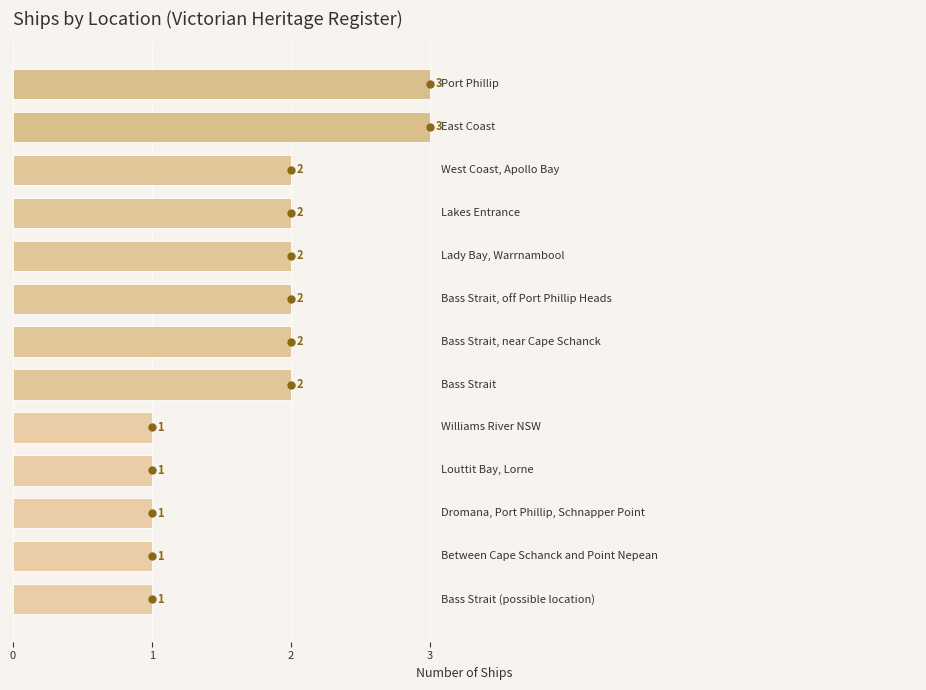

How many values are below 2?

5